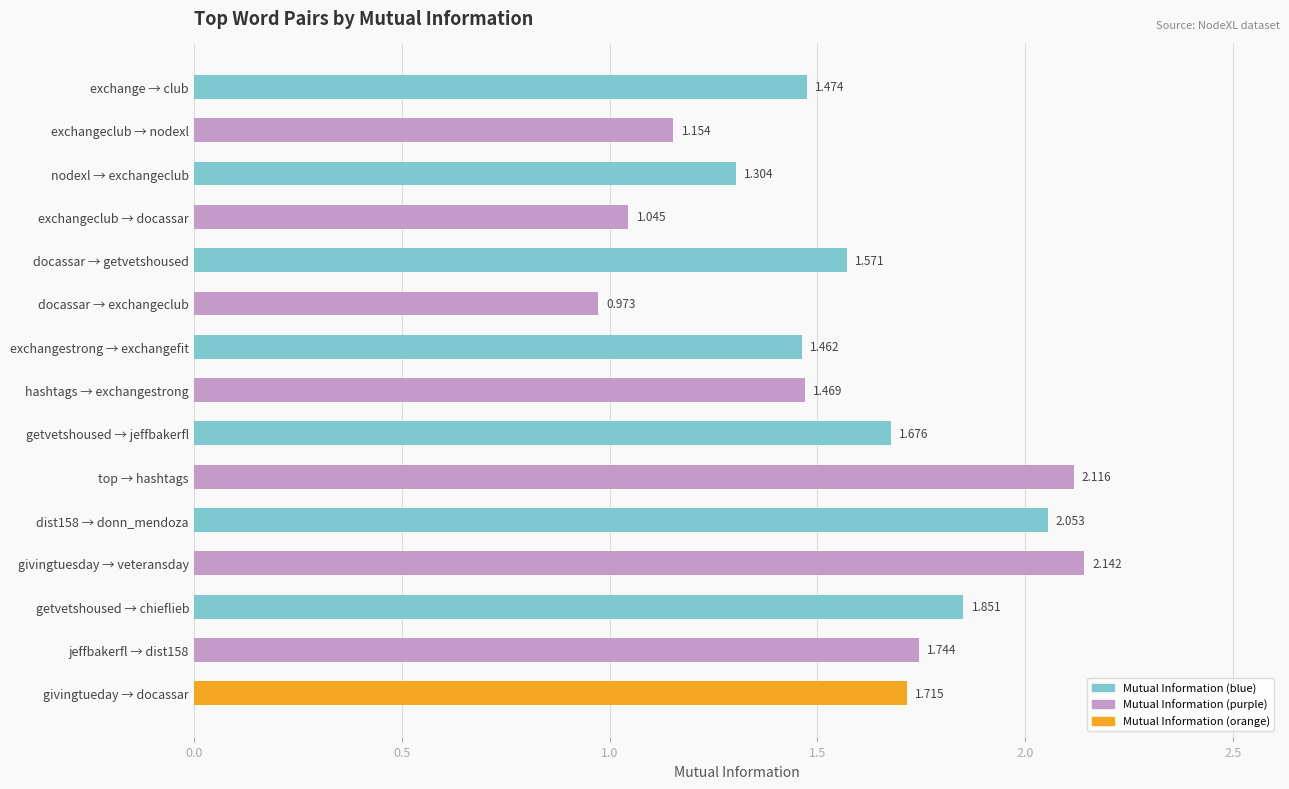

Between dist158 → donn_mendoza and top → hashtags, which is larger?

top → hashtags